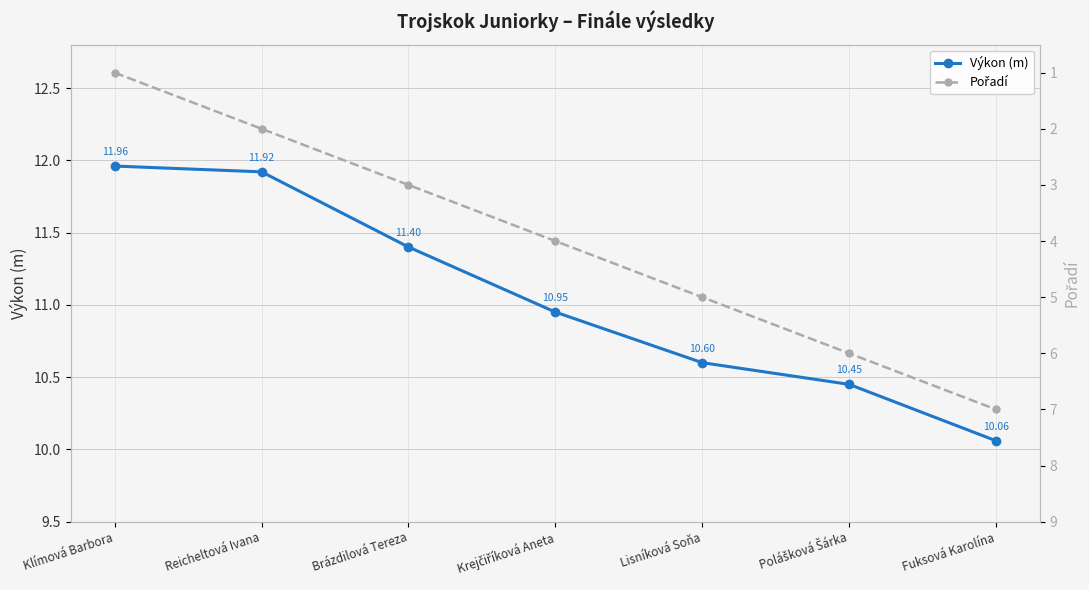

What is the label of the 6th point from the right?

Reicheltová Ivana